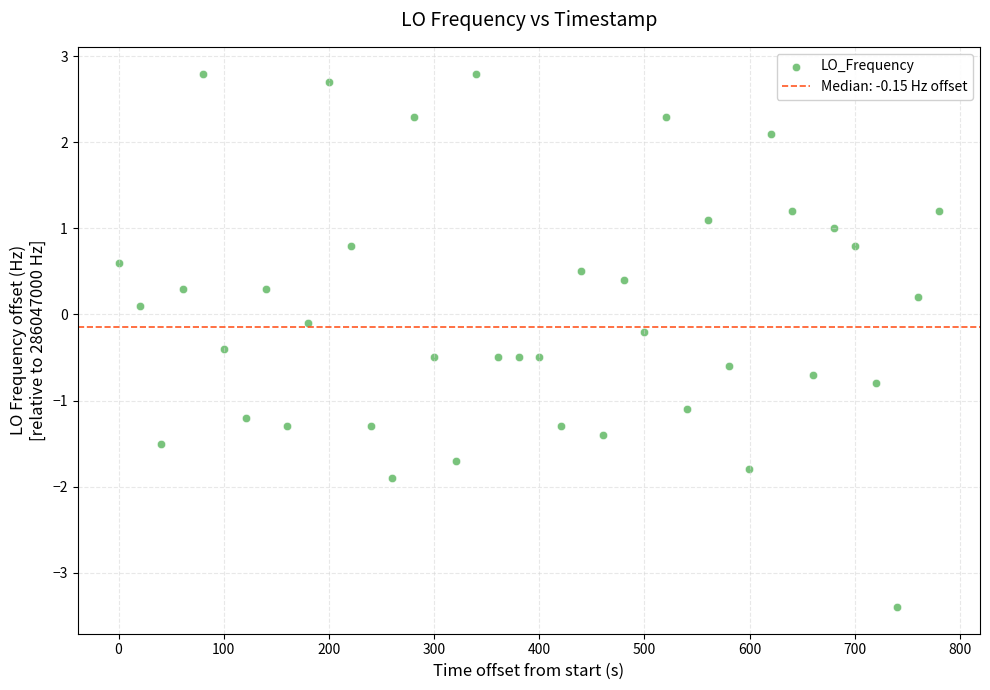

What is the range of Y values (max minus min)?

6.2